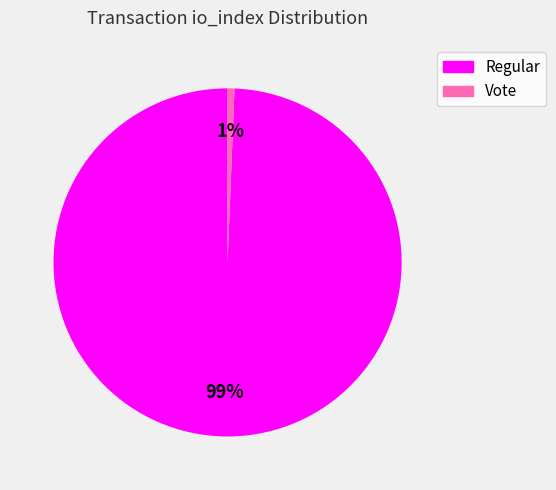

To the nearest percent, what portion does Regular represent?

99%